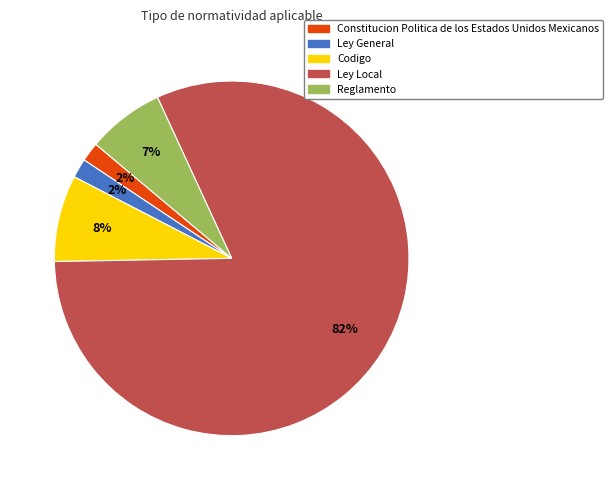

How many segments does this pie chart have?

5